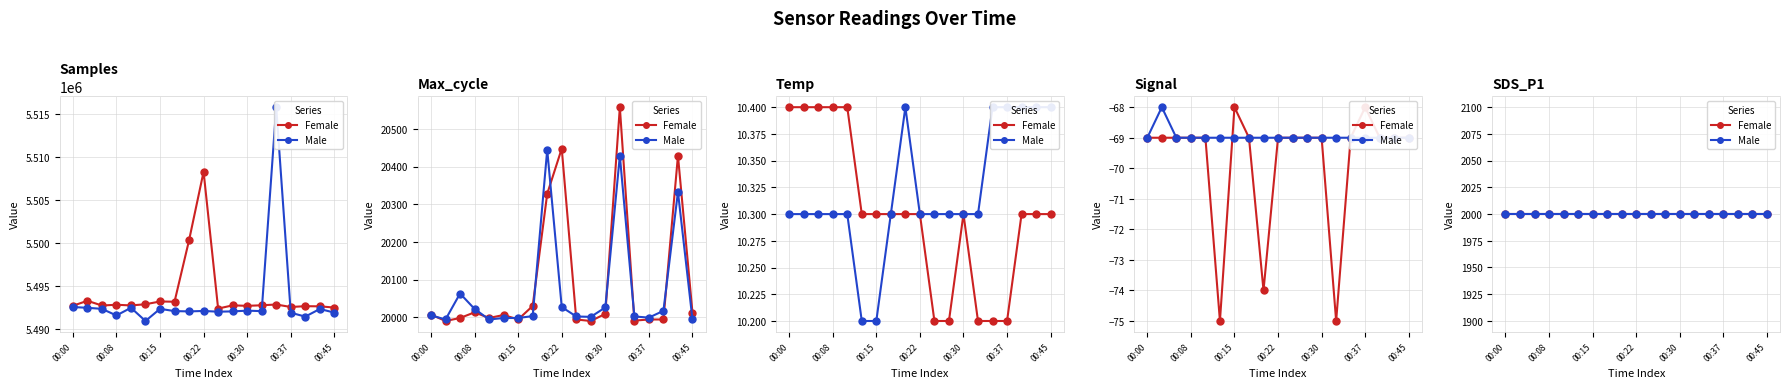

What is the difference between the values at 00:40 and 00:37?

1